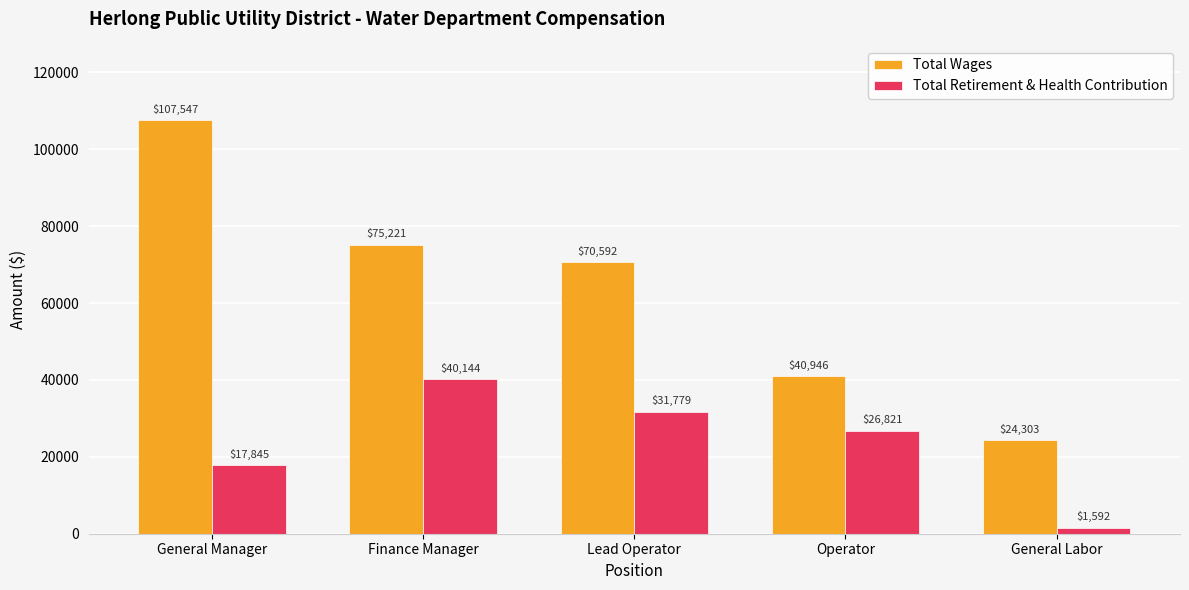

How many values in the Total Wages series are below 70592?

2